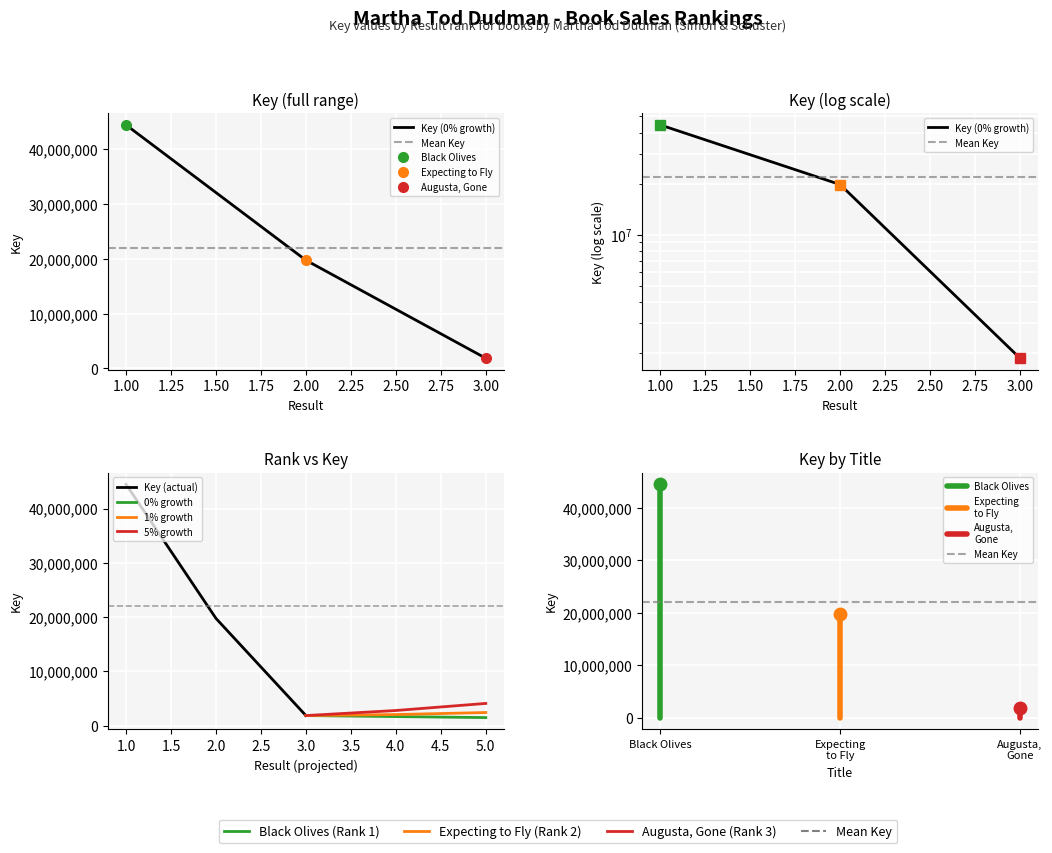

Reading left to right, what are all the values shown in this chart?

44468062	19761637	1863036